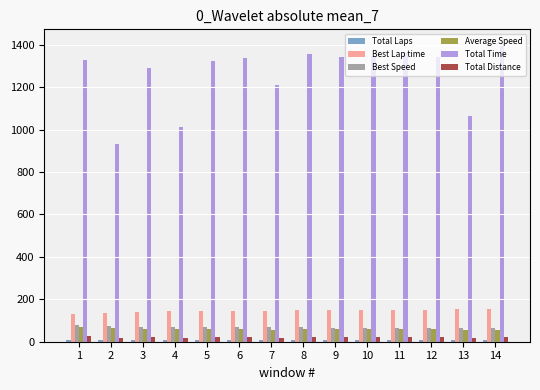

What is the maximum value shown in the chart?

1403.1